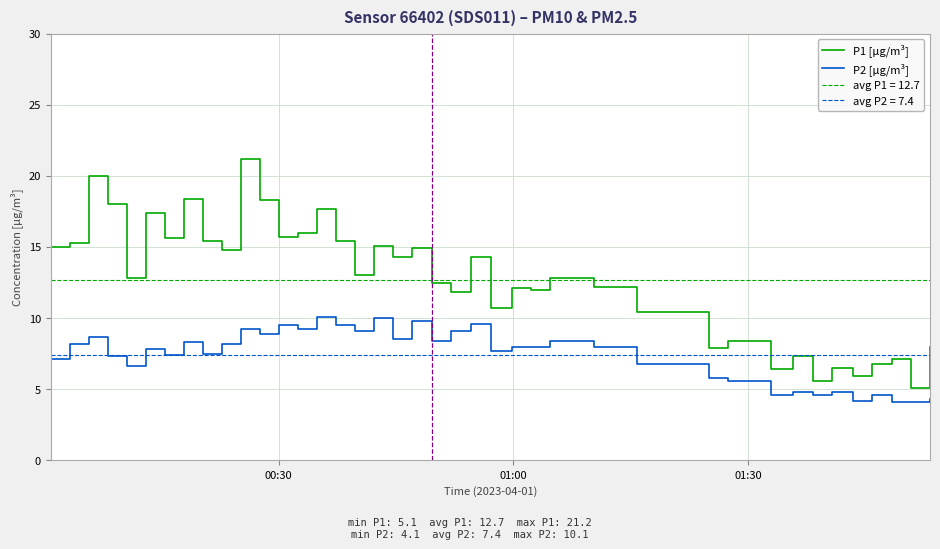

How many interior local valleys does the P2 [µg/m³] series have?

12